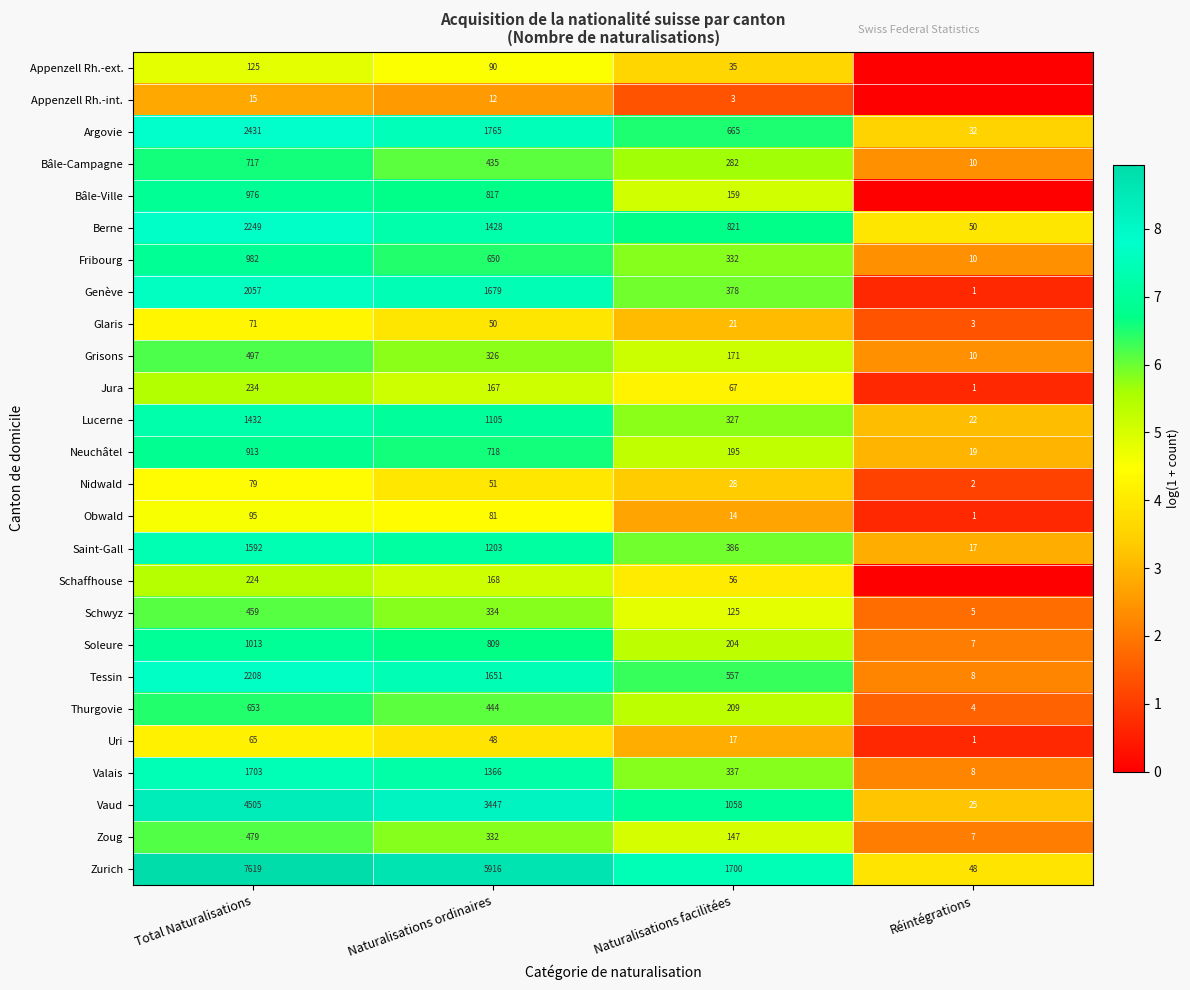

What is the difference between the highest and lowest values at Total Naturalisations?

7604